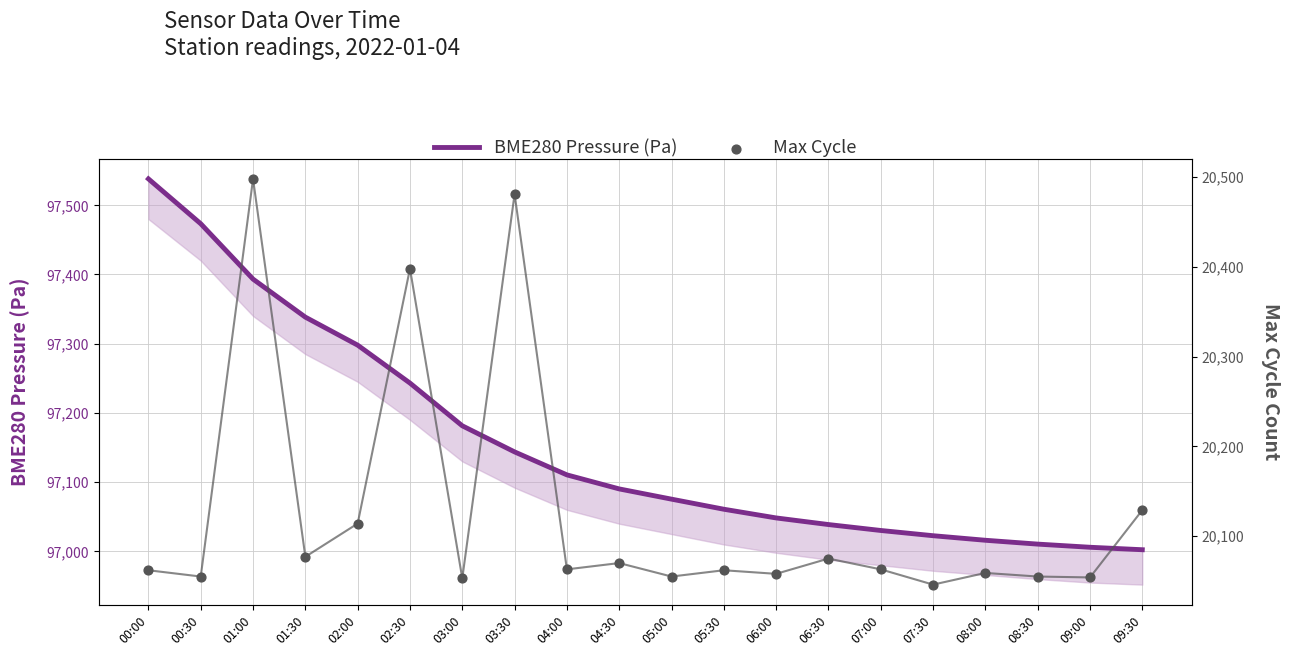

What are all the series names shown in the legend?

BME280 Pressure (Pa), Max Cycle